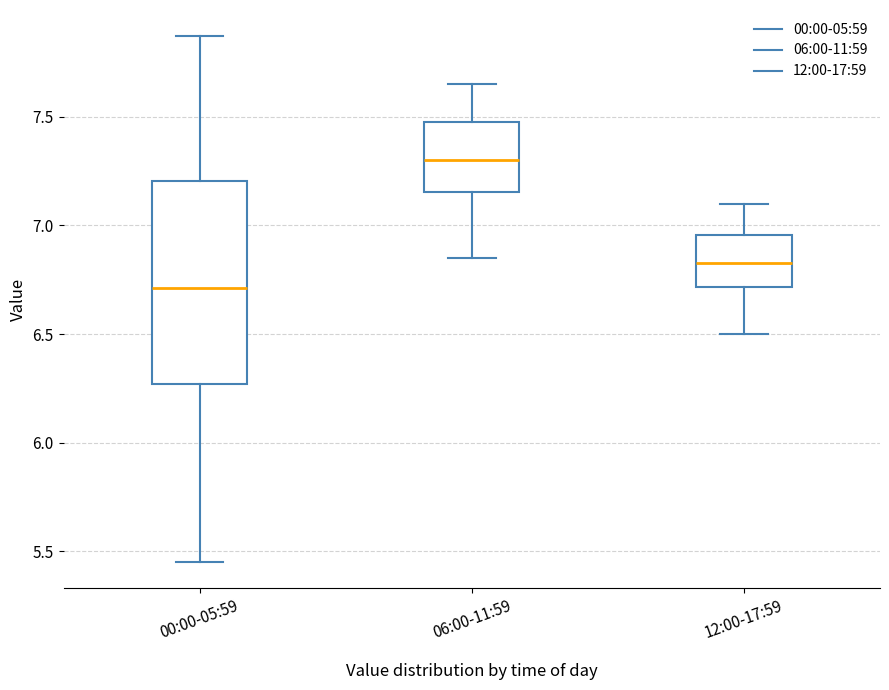

Which box is the tallest, from its lower edge to its upper edge?

00:00-05:59